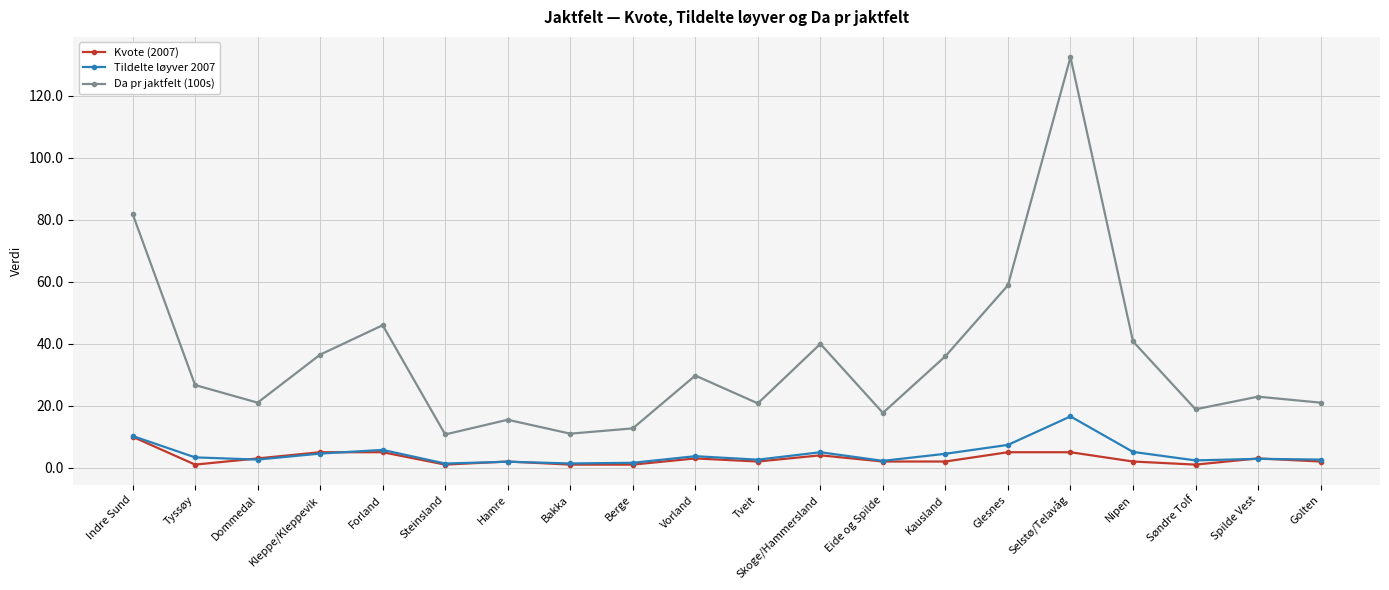

What is the lowest value of the Da pr jaktfelt (100s) series?

10.7